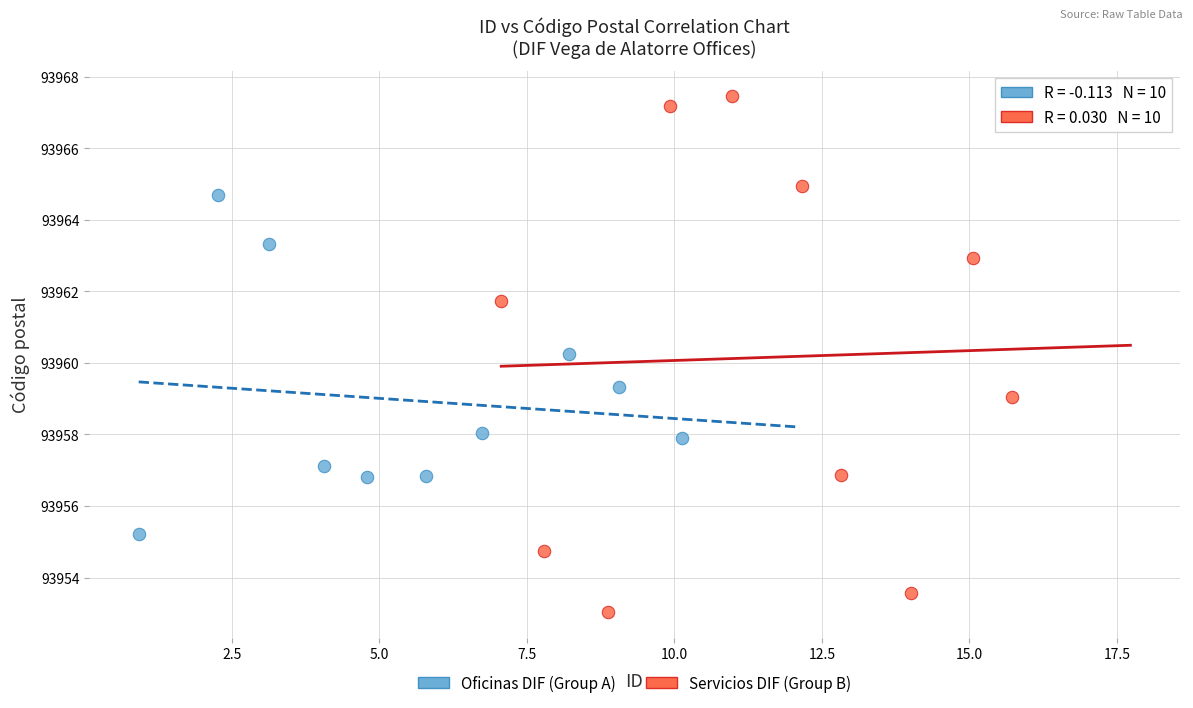

Which series has the widest spread of Y values?

Servicios DIF (Group B)